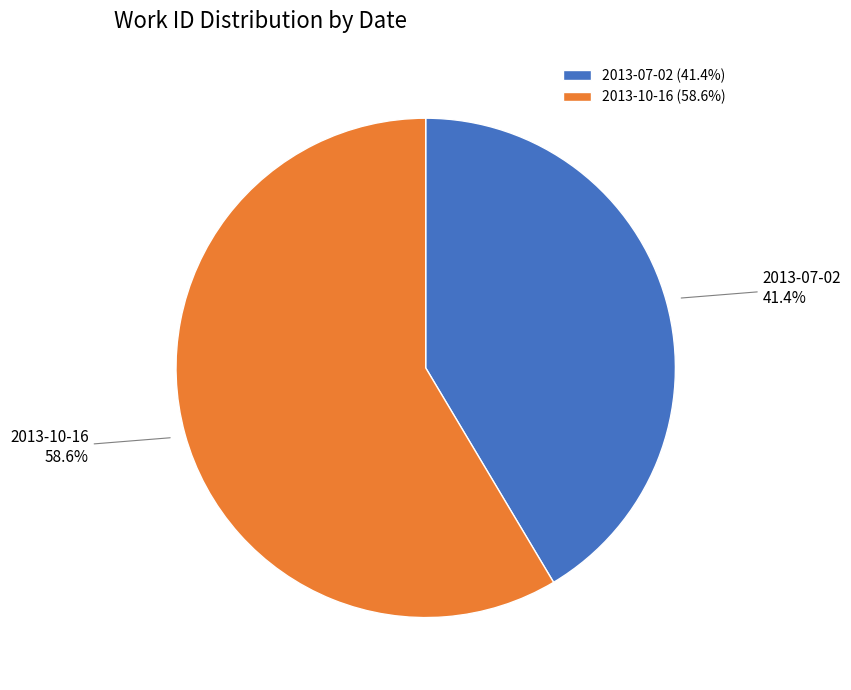

Approximately how many times larger is the value at 2013-07-02 compared to 2013-10-16?

0.7